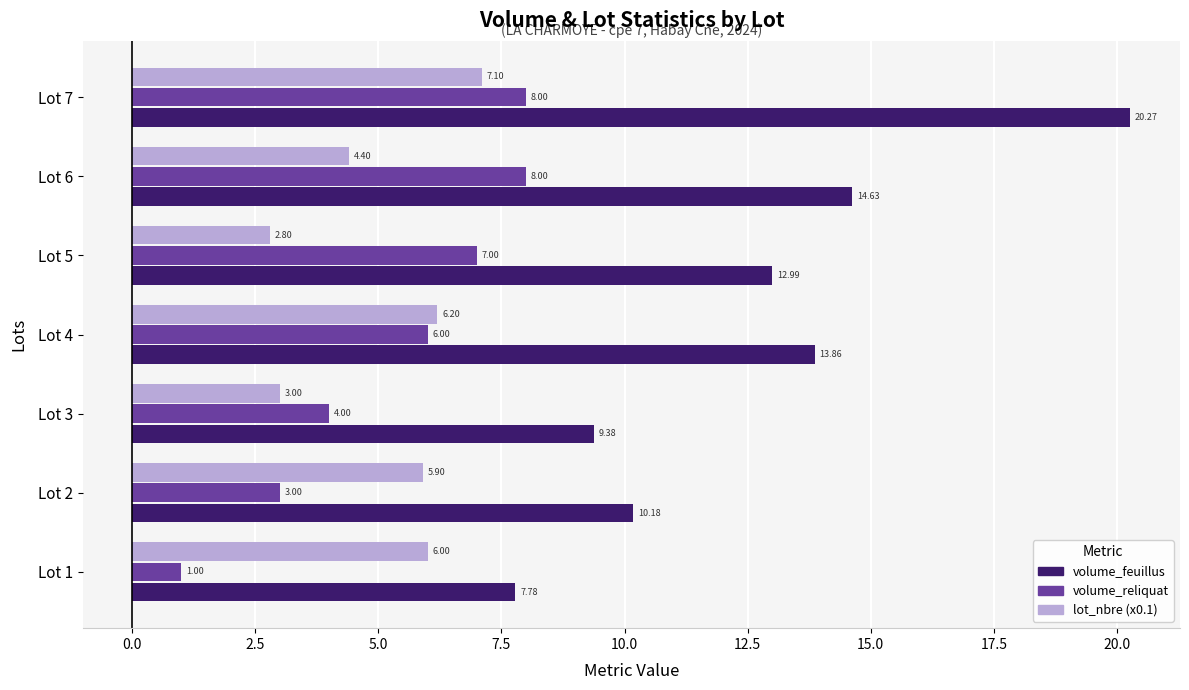

Rank the series by their maximum value, from highest to lowest.

volume_feuillus, volume_reliquat, lot_nbre (x0.1)